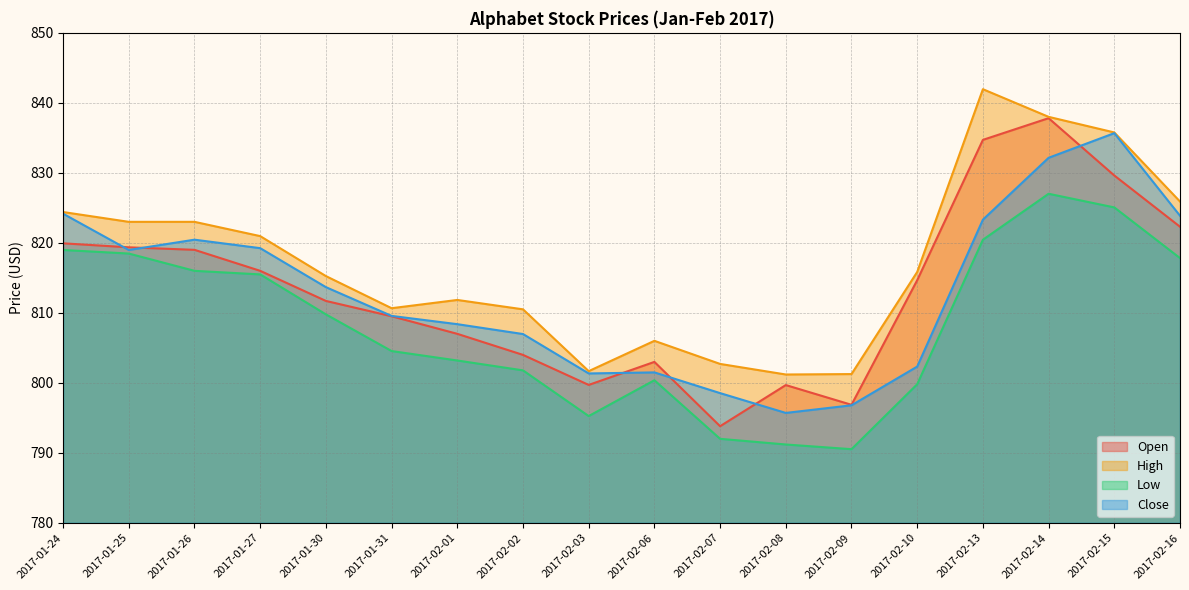

How many data points does each series have?

18